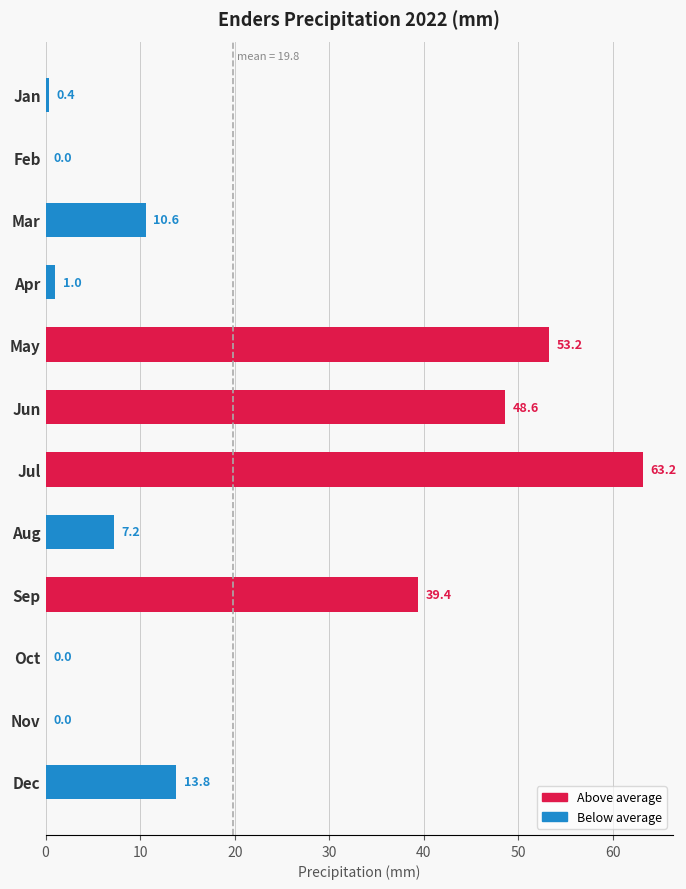

Does the chart contain stacked bars?

No